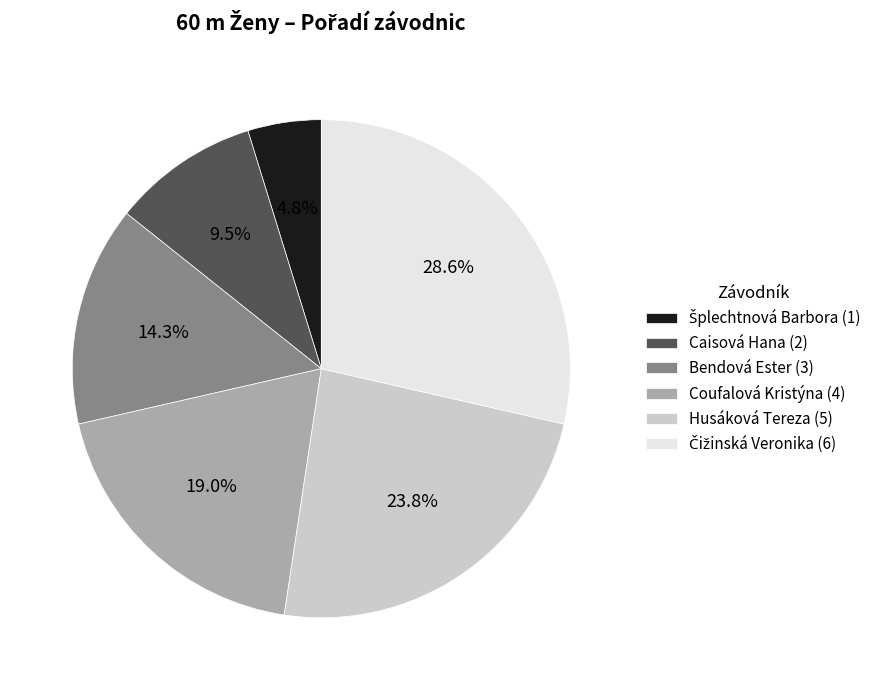

Is there any slice that represents more than half of the pie?

No